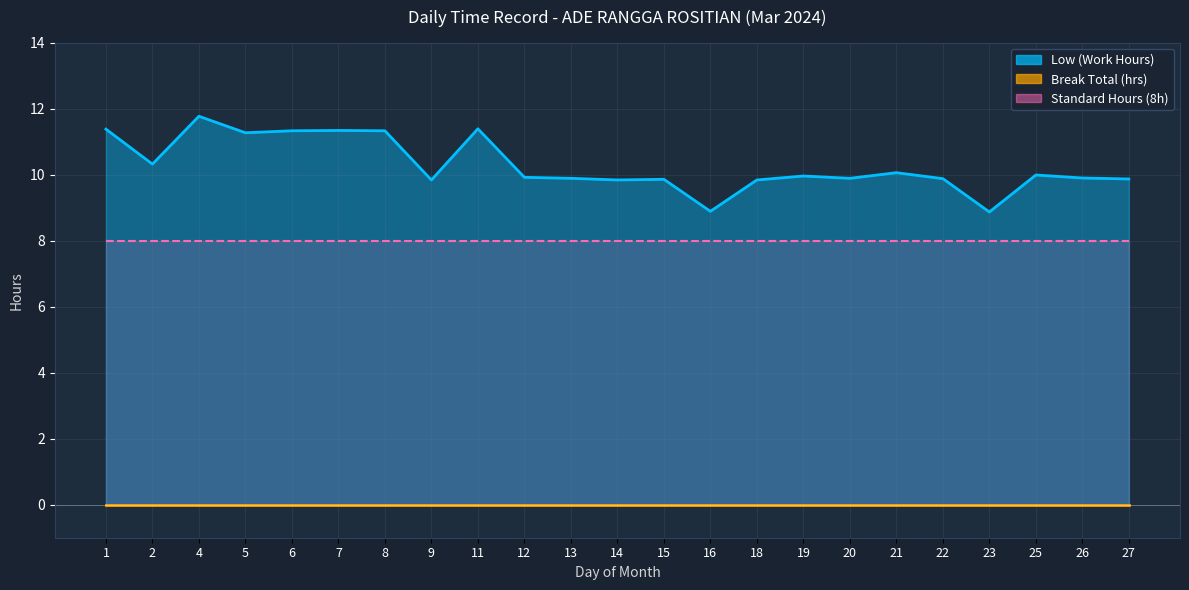

What is the sum of all values?

236.6